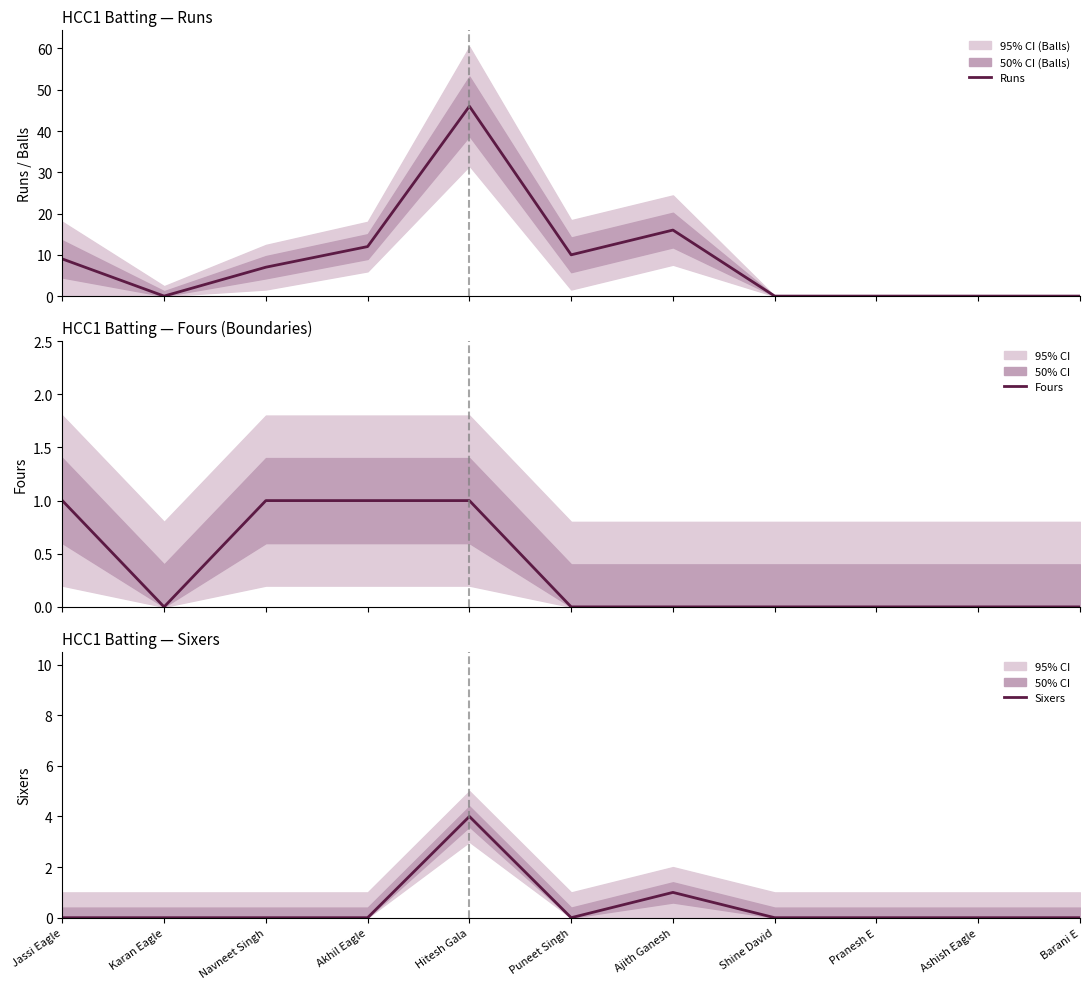

Between Shine David and Ashish Eagle, which is larger?

Shine David